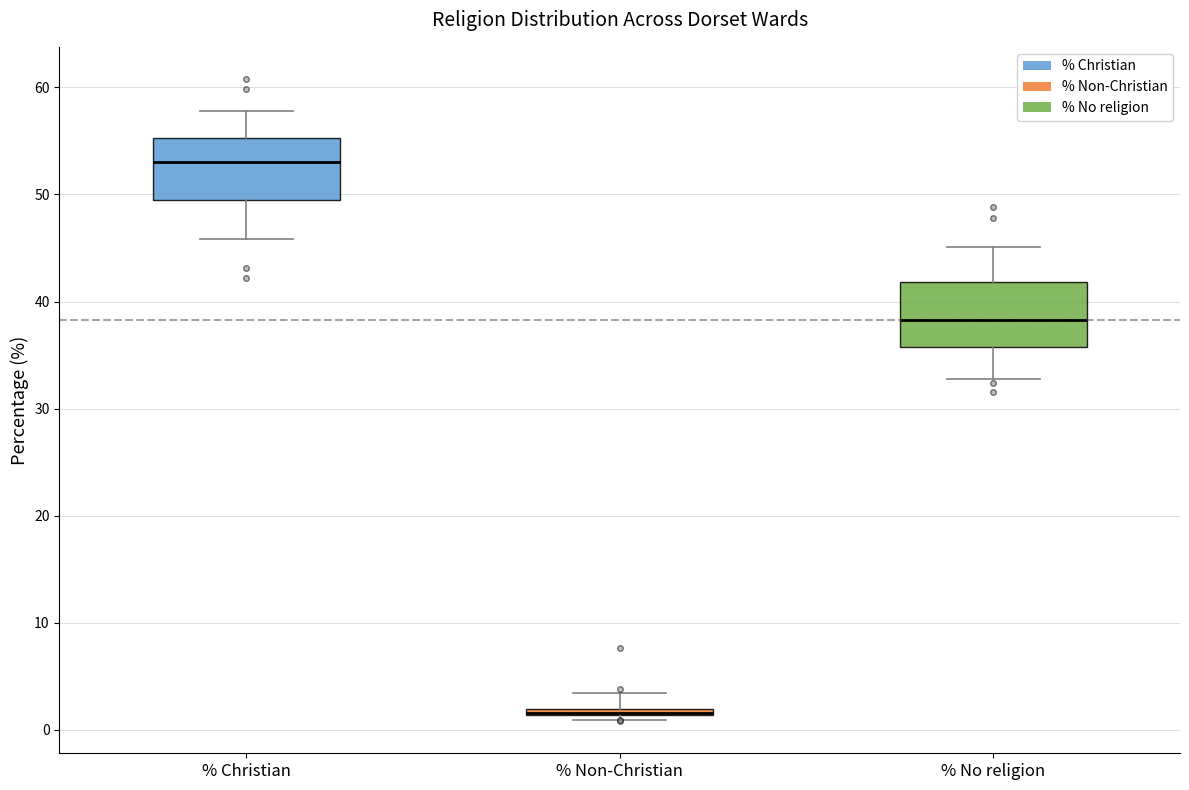

Where does the lower whisker of the box for % No religion end on the y-axis? The values are not printed on the chart, so give them approximately, as read against the axis.

33